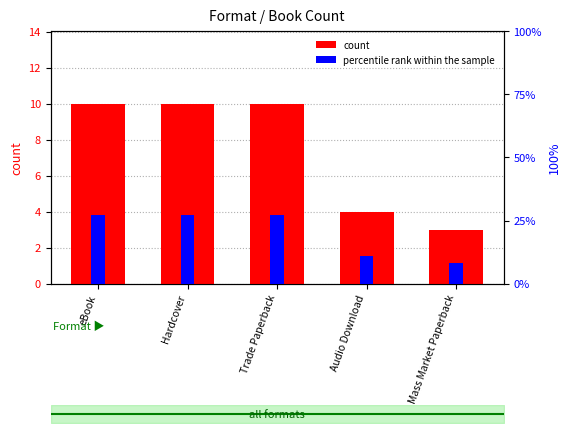

What is the difference between the highest and lowest values at Hardcover?

17.0